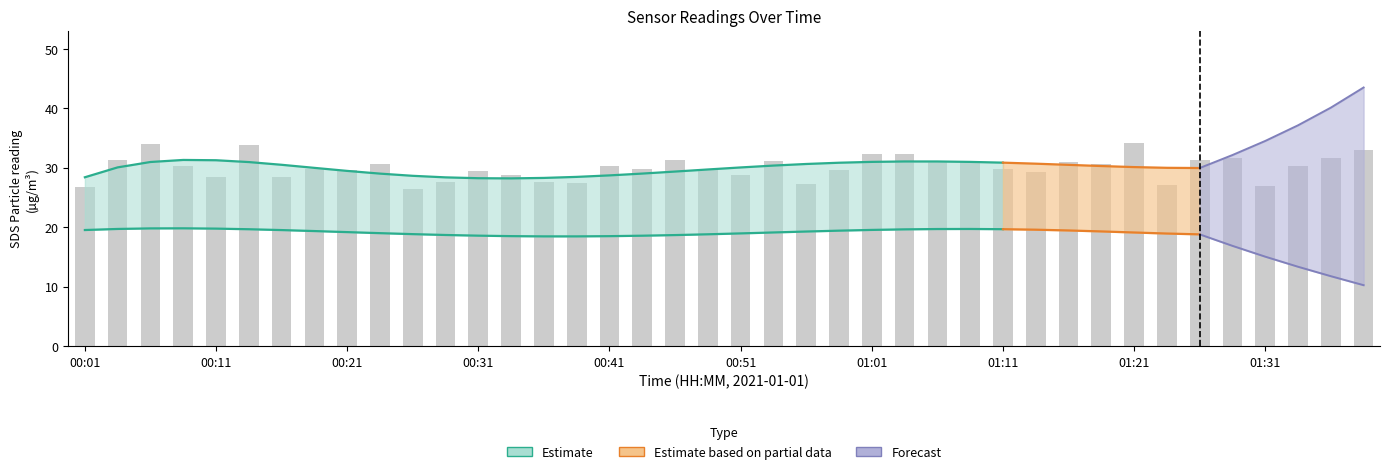

What is the greatest value displayed?

34.2